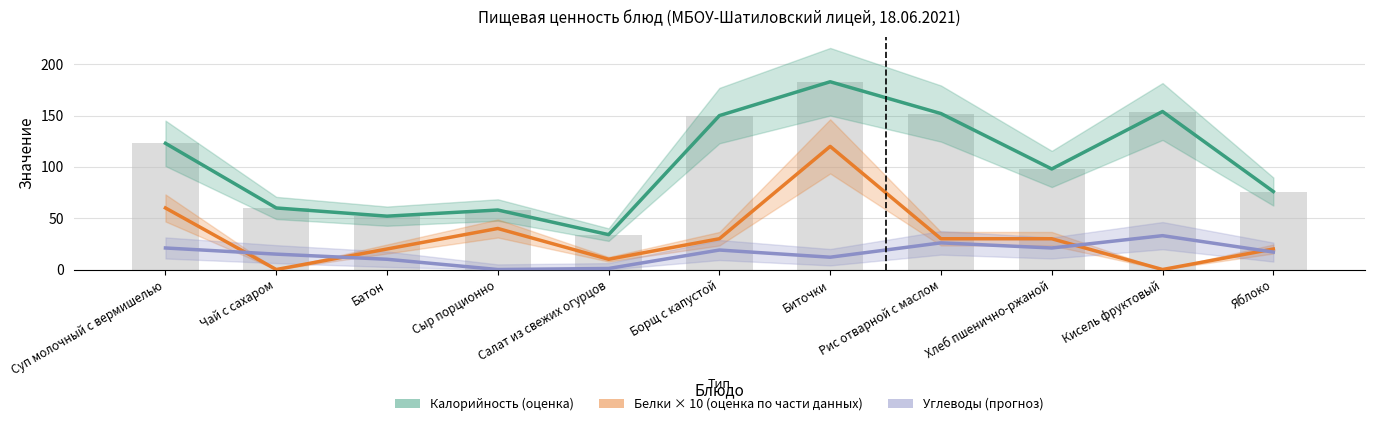

Where is Калорийность (оценка) nearest to the value 108?

Хлеб пшенично-ржаной